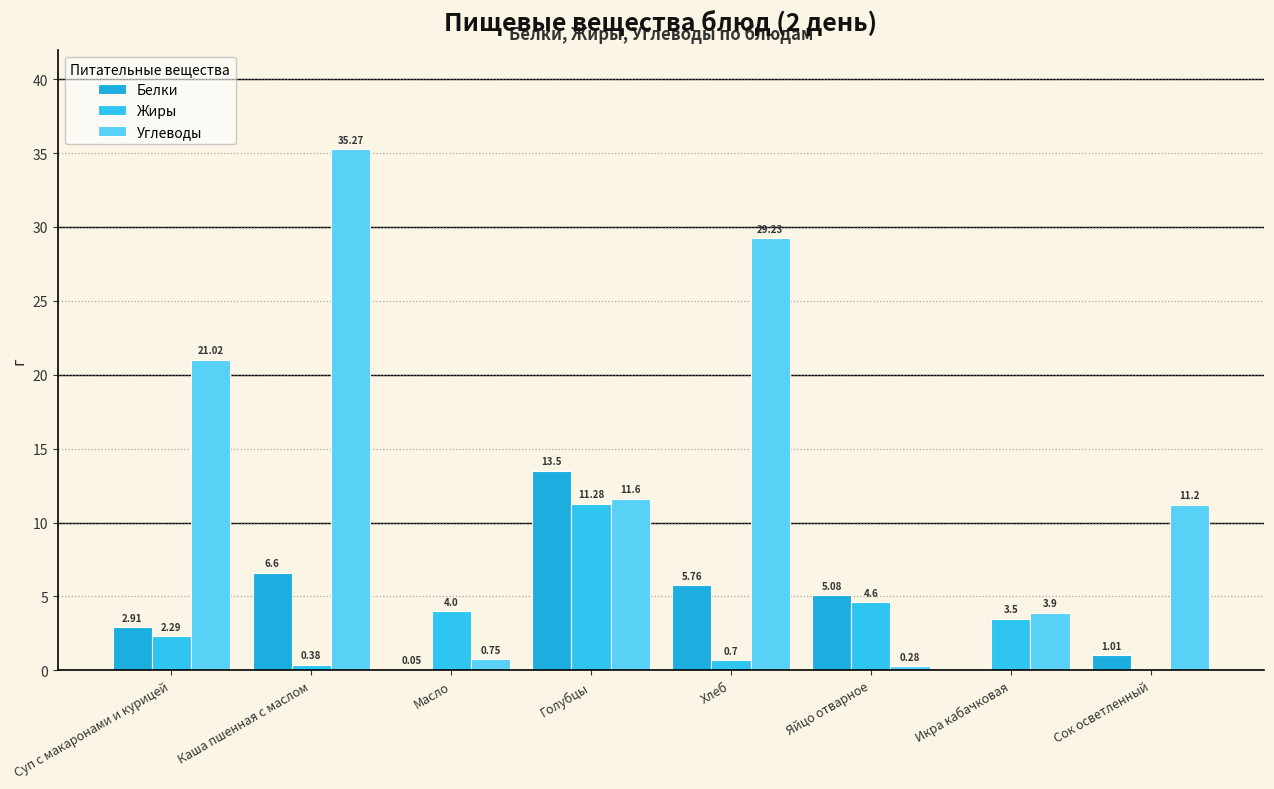

How many distinct data groups are displayed?

3